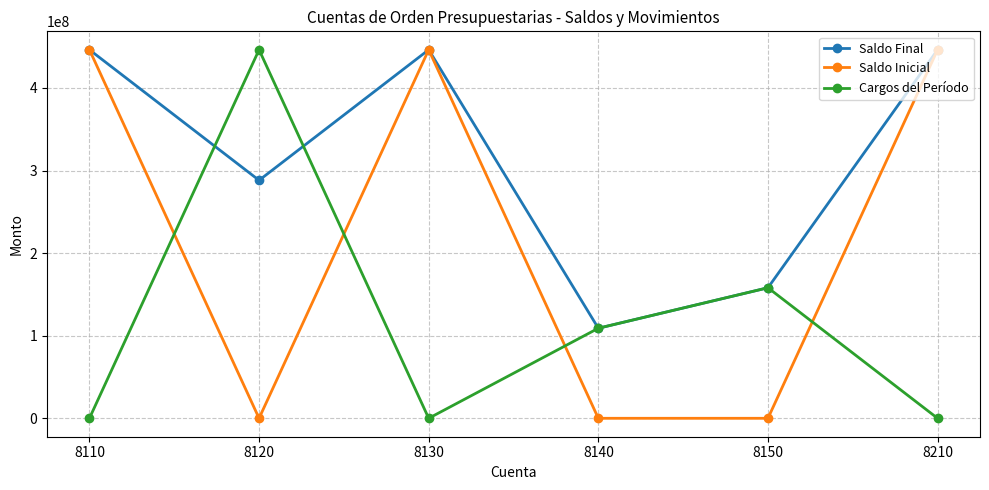

Reading left to right, transcribe all the data shown in this chart.

Saldo Final: 446190410.0	288138579.7	446190410.0	109022578.3	158051830.3	446190410.0
Saldo Inicial: 446190410.0	0.0	446190410.0	0.0	0.0	446190410.0
Cargos del Período: 0.0	446190410.0	0.0	109022578.3	158051830.3	0.0